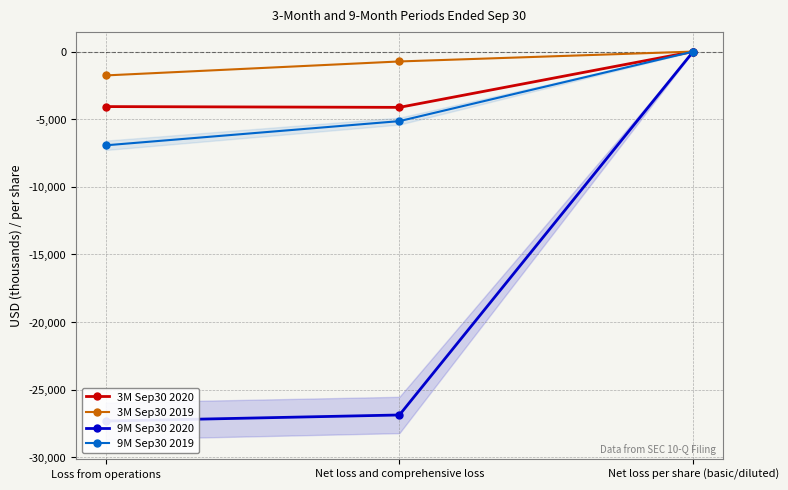

Which series has the largest total across all categories?

3M Sep30 2019